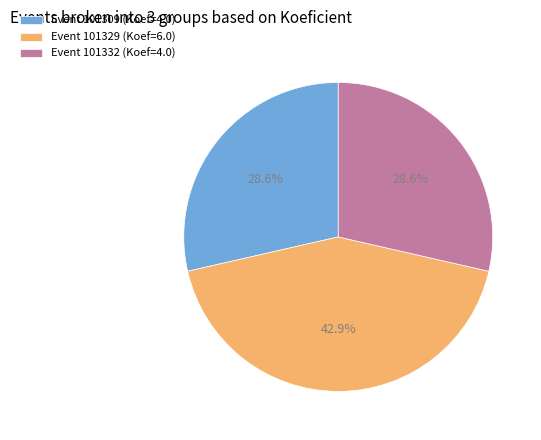

Approximately how many times larger is the value at Event 101329 (Koef=6.0) compared to Event 101332 (Koef=4.0)?

1.5